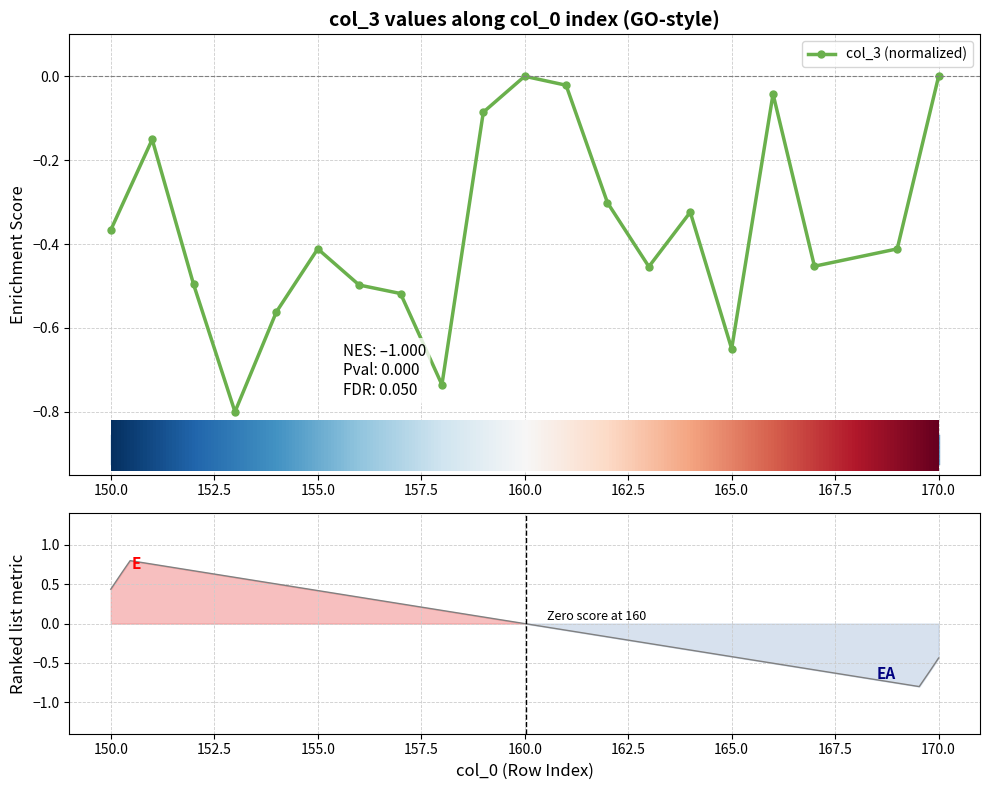

True or false: the data has more than 1 interior local peaks.

True